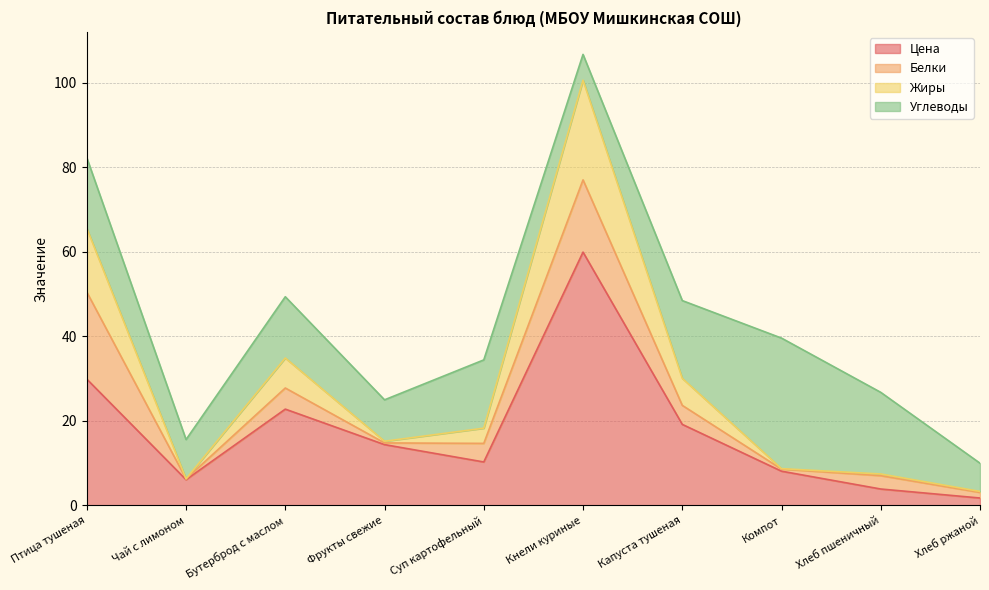

How many data points in Цена are above 14?

5